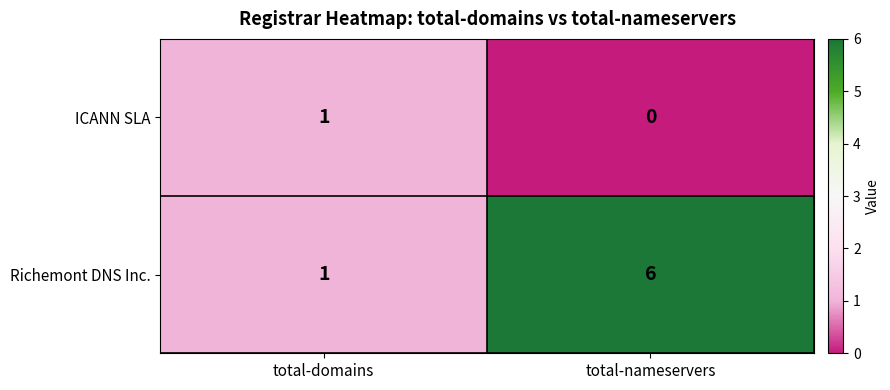

Rank the series by their average value, from highest to lowest.

Richemont DNS Inc., ICANN SLA